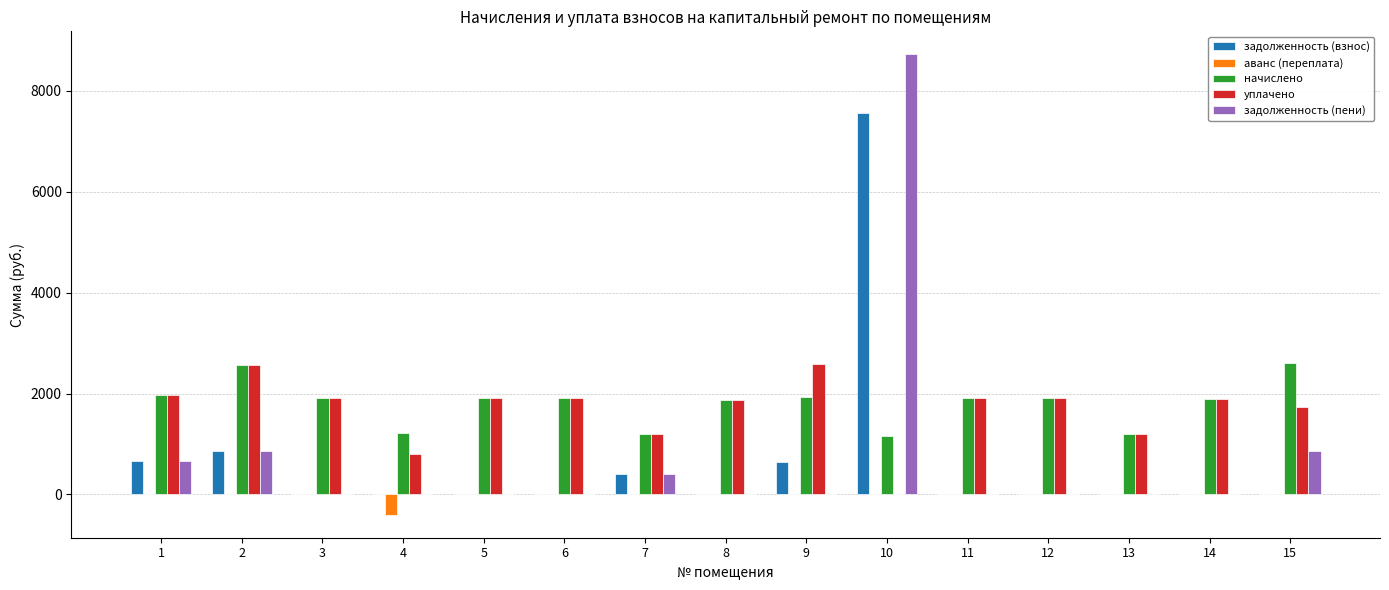

Is the value of начислено at 1 greater than the value of задолженность (пени) at 7?

Yes